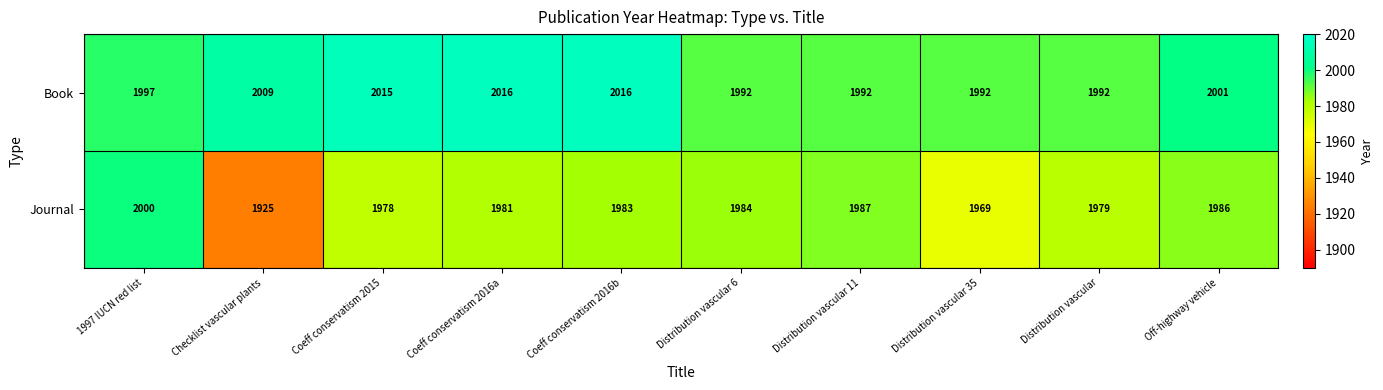

Rank the series by their average value, from highest to lowest.

Book, Journal